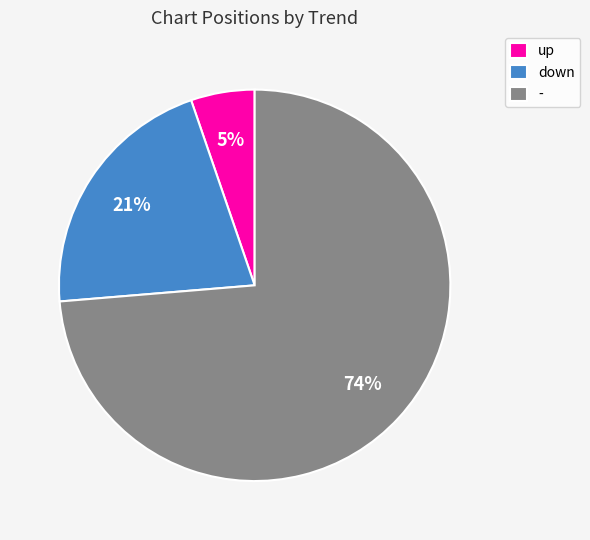

What is the majority slice?

-